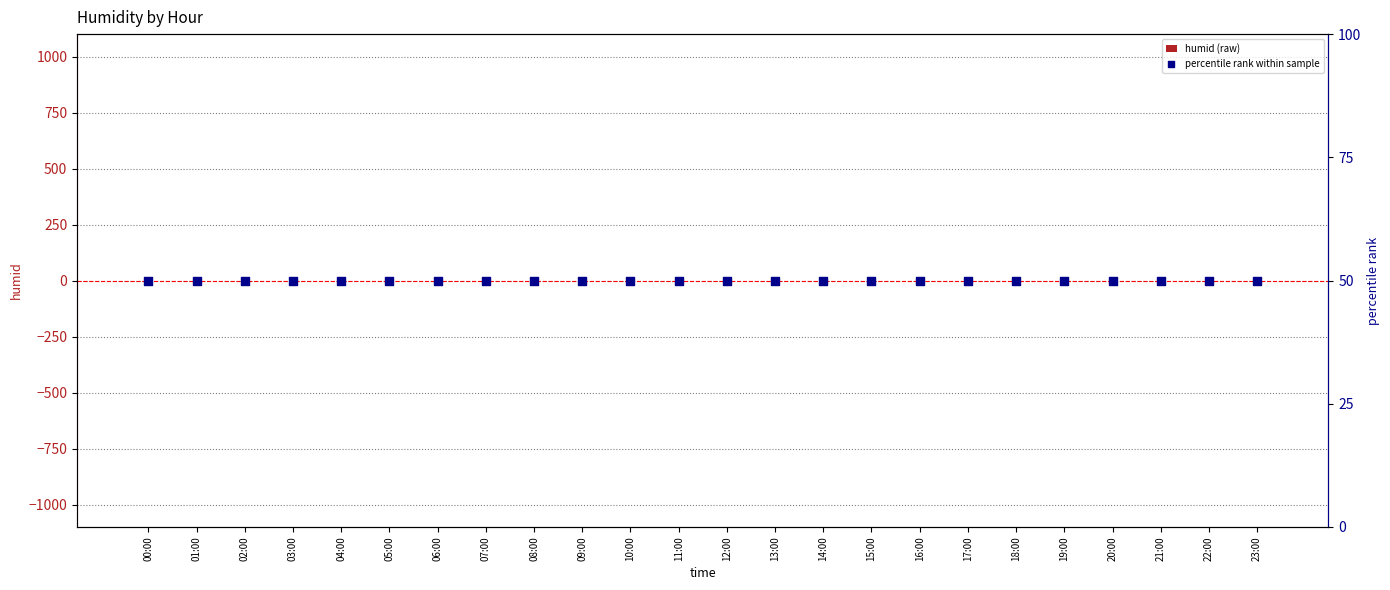

At how many categories does at least one series exceed 36?

24